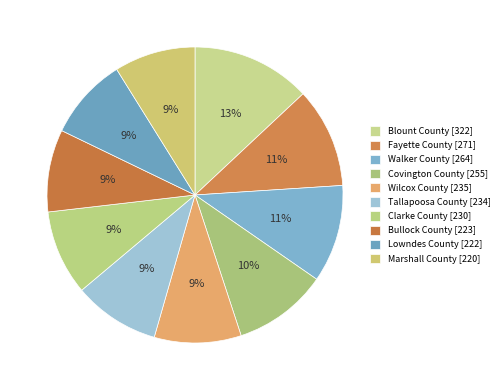

Is the sum of Fayette County and Wilcox County greater than half?

No